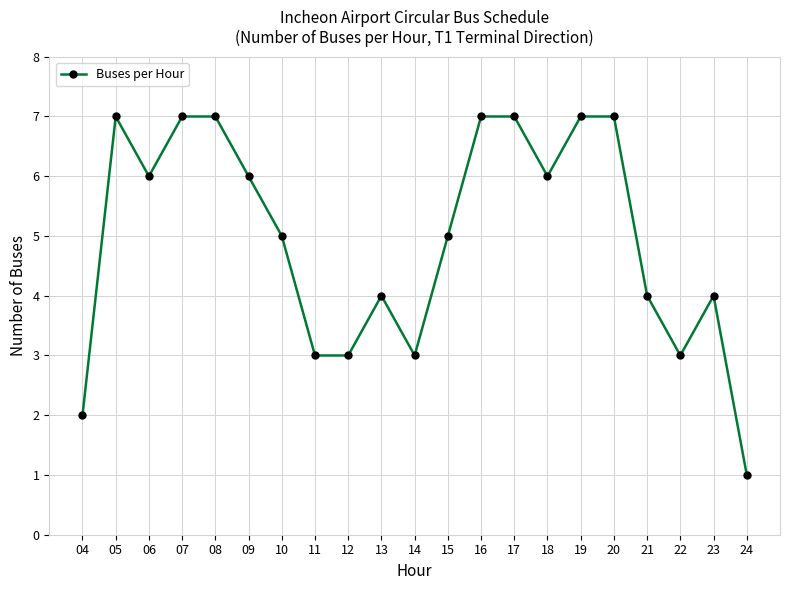

What is the sum of the values at 07 and 18?

13